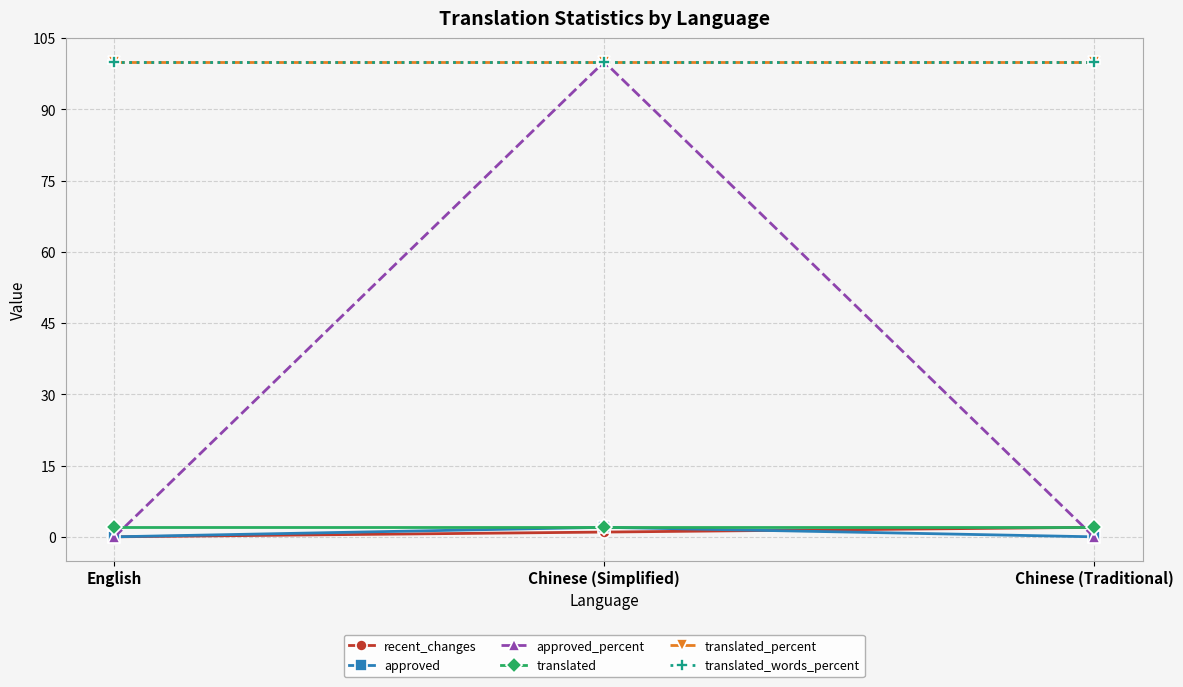

Reading left to right, what are all the values shown in this chart?

recent_changes: English=0	Chinese (Simplified)=1	Chinese (Traditional)=2
approved: English=0	Chinese (Simplified)=2	Chinese (Traditional)=0
approved_percent: English=0	Chinese (Simplified)=100	Chinese (Traditional)=0
translated: English=2	Chinese (Simplified)=2	Chinese (Traditional)=2
translated_percent: English=100	Chinese (Simplified)=100	Chinese (Traditional)=100
translated_words_percent: English=100	Chinese (Simplified)=100	Chinese (Traditional)=100